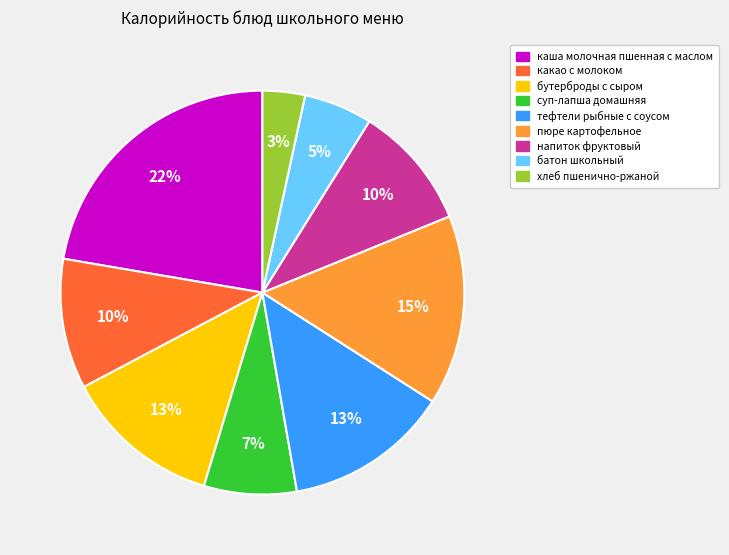

How many segments does this pie chart have?

9